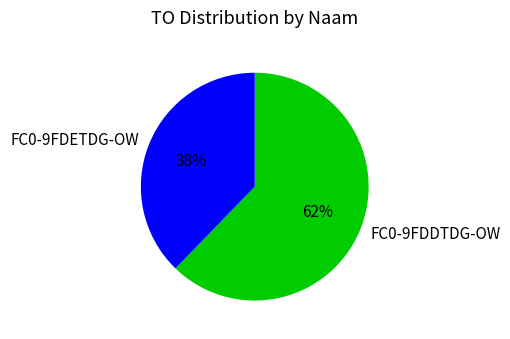

True or false: FC0-9FDDTDG-OW accounts for 62% of the total.

True